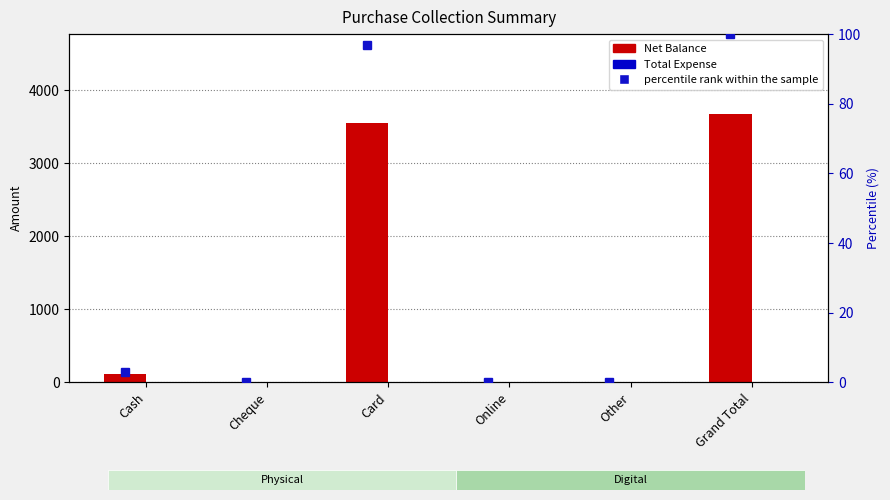

Reading left to right, list all the values displayed in this chart.

Net Balance: 110.0	0.0	3560.0	0.0	0.0	3670.0
Total Expense: 0.0	0.0	0.0	0.0	0.0	0.0
percentile rank within the sample: 3.0	0.0	97.0	0.0	0.0	100.0